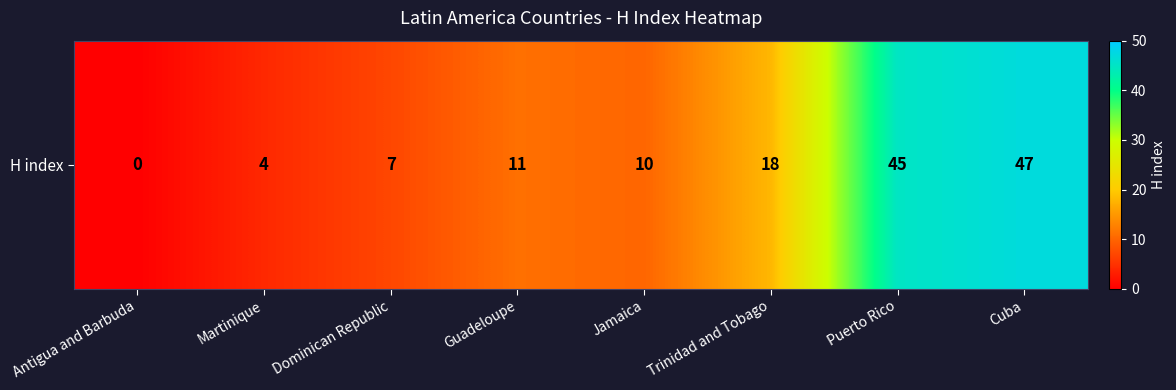

Count the number of data series in this chart.

1